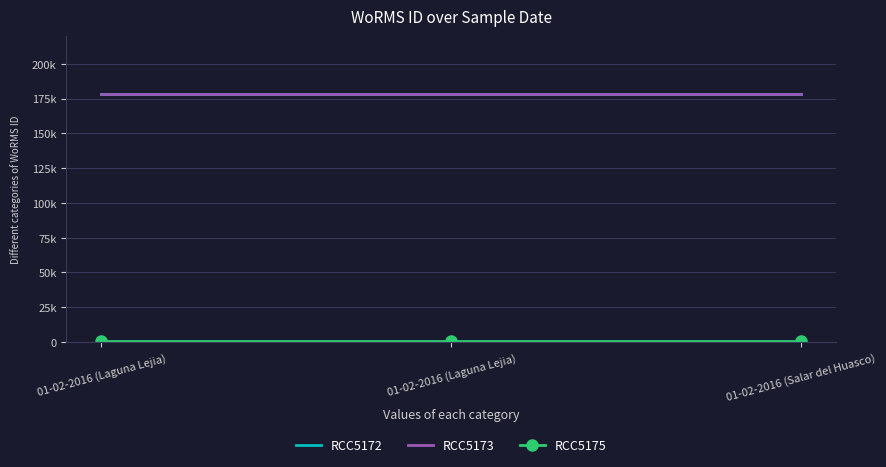

How many series are shown in this chart?

3